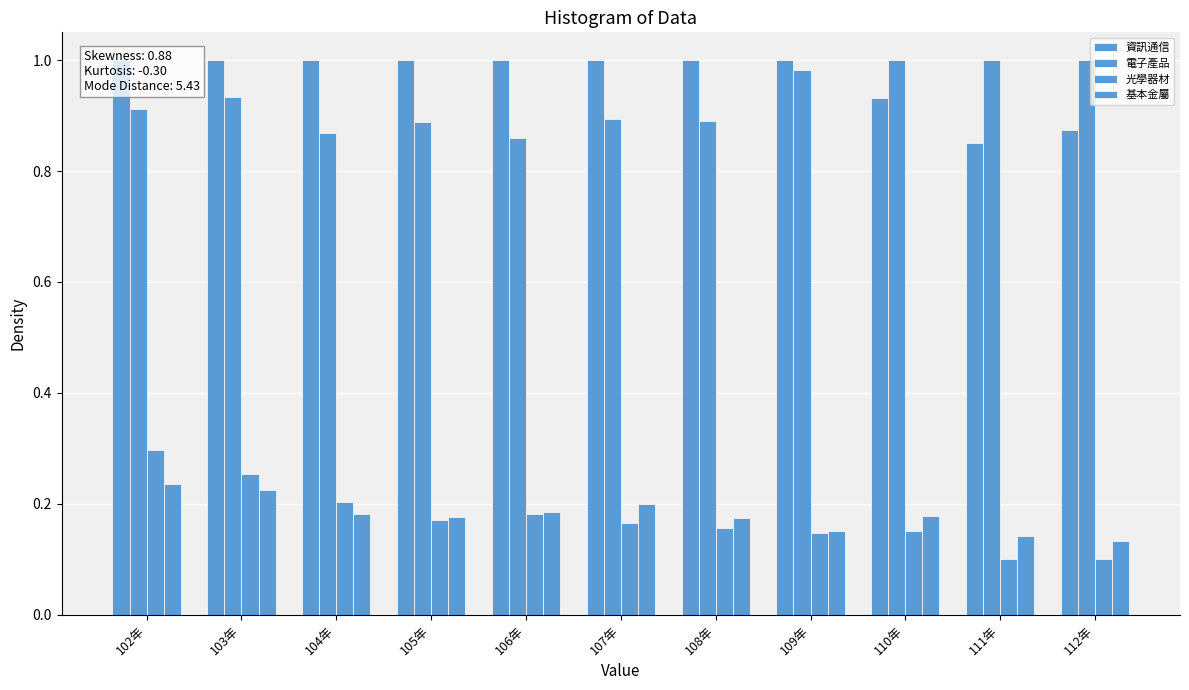

Reading right to left, extract all data points from this chart.

資訊通信: 112年=0.9	111年=0.8	110年=0.9	109年=1.0	108年=1.0	107年=1.0	106年=1.0	105年=1.0	104年=1.0	103年=1.0	102年=1.0
電子產品: 112年=1.0	111年=1.0	110年=1.0	109年=1.0	108年=0.9	107年=0.9	106年=0.9	105年=0.9	104年=0.9	103年=0.9	102年=0.9
光學器材: 112年=0.1	111年=0.1	110年=0.2	109年=0.1	108年=0.2	107年=0.2	106年=0.2	105年=0.2	104年=0.2	103年=0.3	102年=0.3
基本金屬: 112年=0.1	111年=0.1	110年=0.2	109年=0.2	108年=0.2	107年=0.2	106年=0.2	105年=0.2	104年=0.2	103年=0.2	102年=0.2